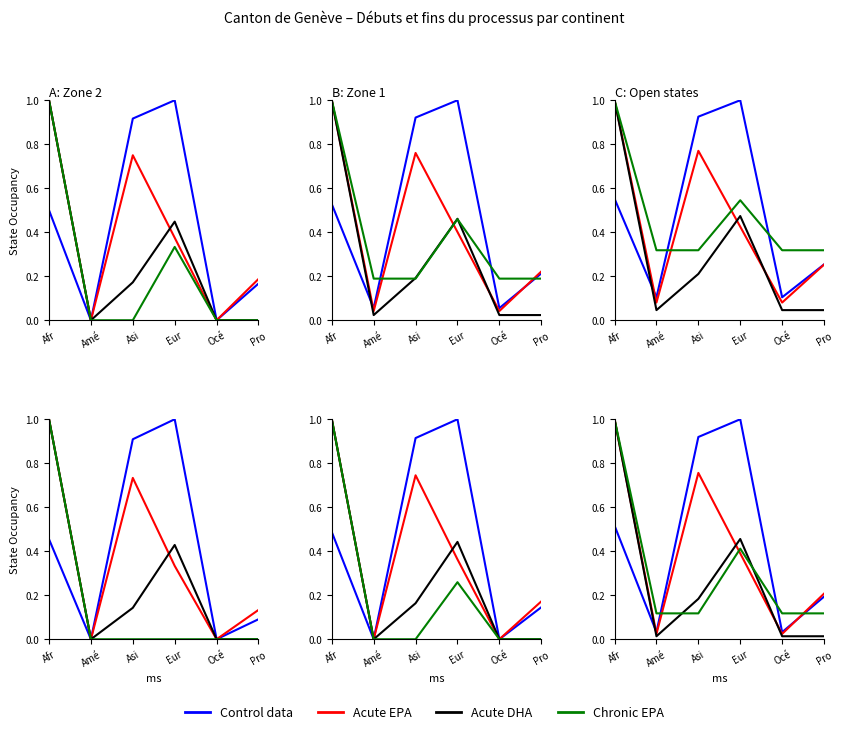

What is the value of the Acute EPA point at the 3rd from the left?

0.8